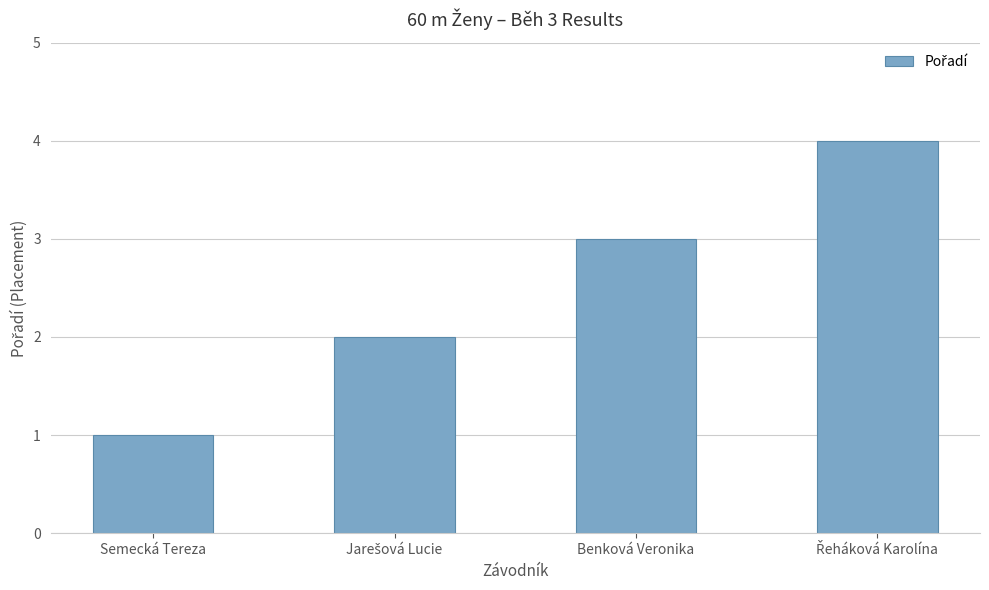

What is the greatest value displayed?

4